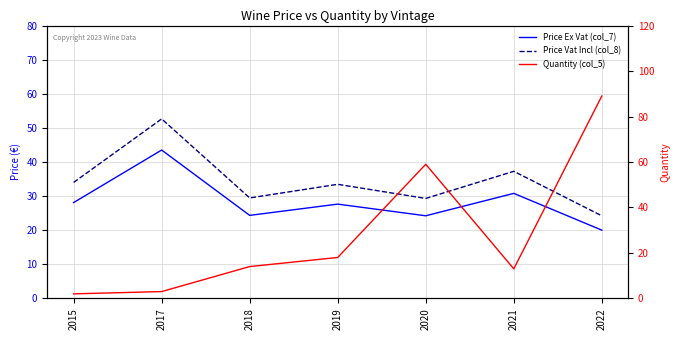

The Price Ex Vat (col_7) series shows 27.6 at 2019. True or false?

True